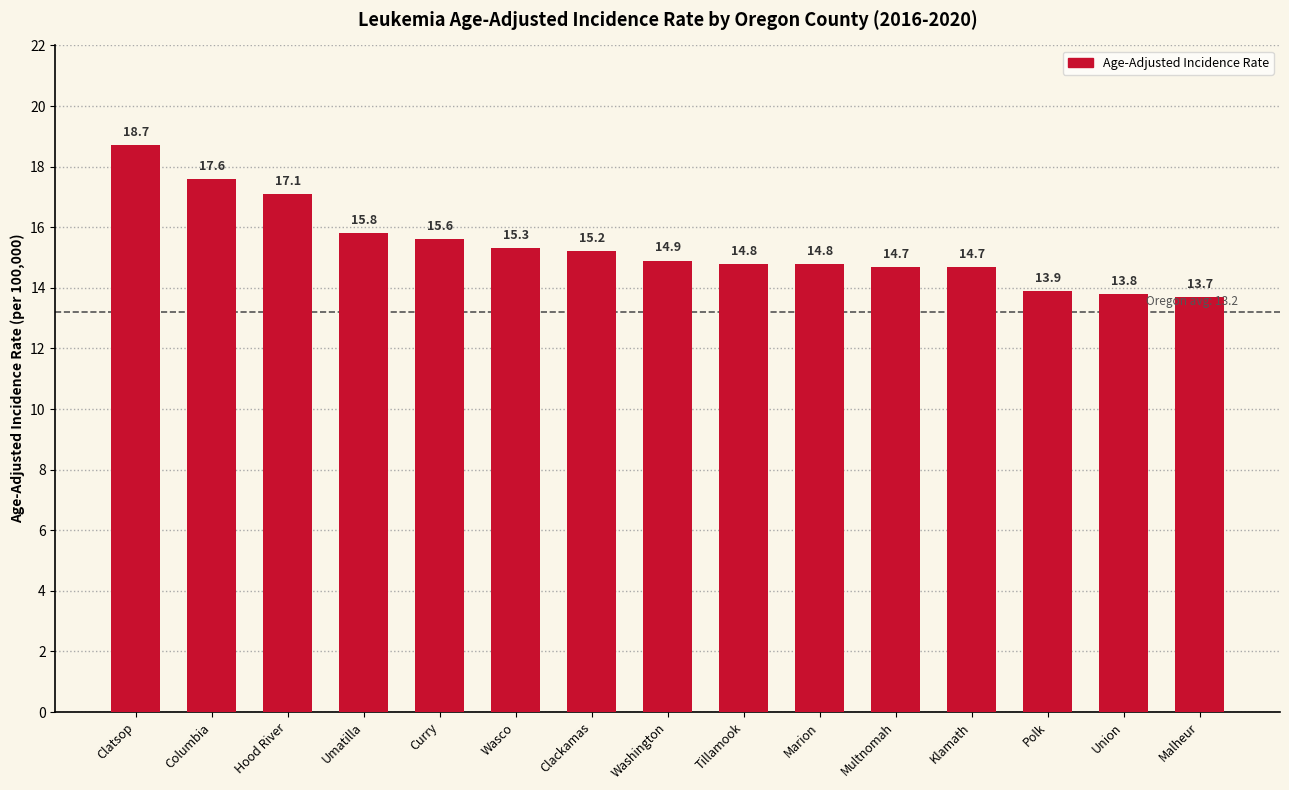

Reading right to left, what are all the values shown in this chart?

Malheur=13.7	Union=13.8	Polk=13.9	Klamath=14.7	Multnomah=14.7	Marion=14.8	Tillamook=14.8	Washington=14.9	Clackamas=15.2	Wasco=15.3	Curry=15.6	Umatilla=15.8	Hood River=17.1	Columbia=17.6	Clatsop=18.7